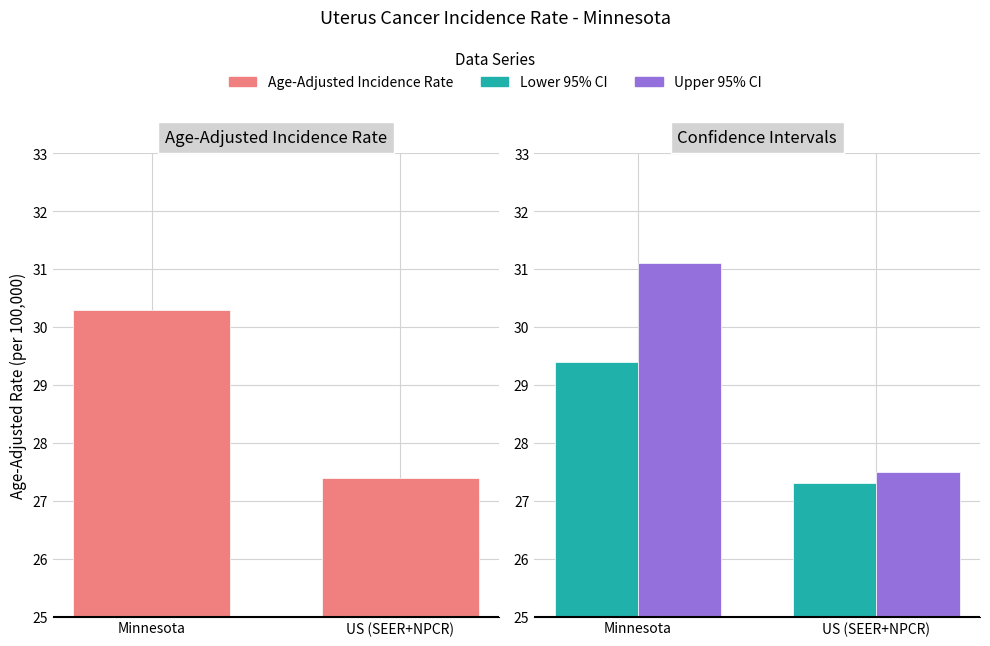

Which series has the largest total across all categories?

Upper 95% CI